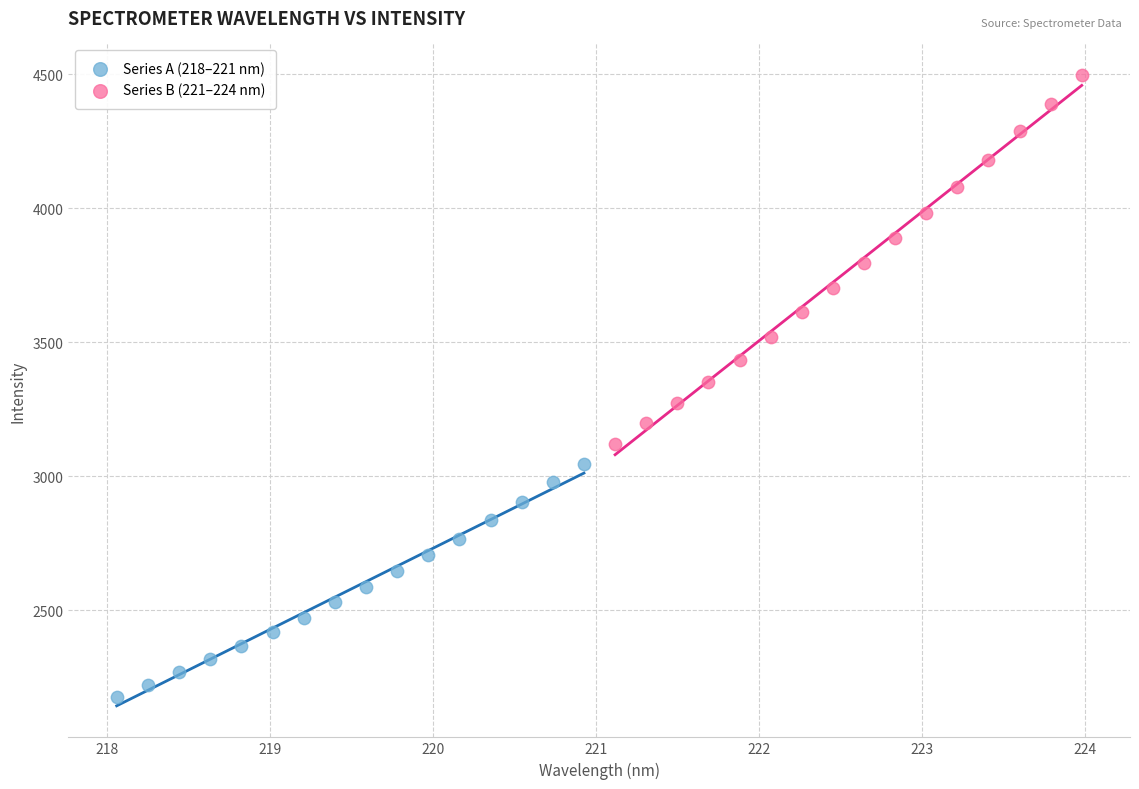

Which series reaches the maximum Y coordinate?

Series B (221–224 nm)